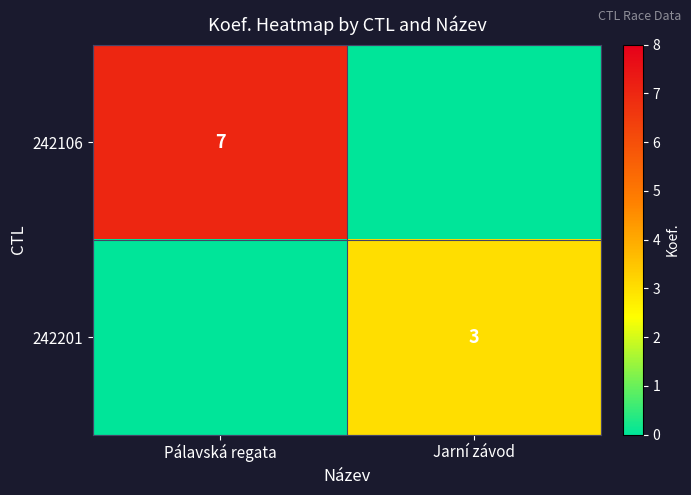

What is the spread (max minus min) of values at Pálavská regata?

7